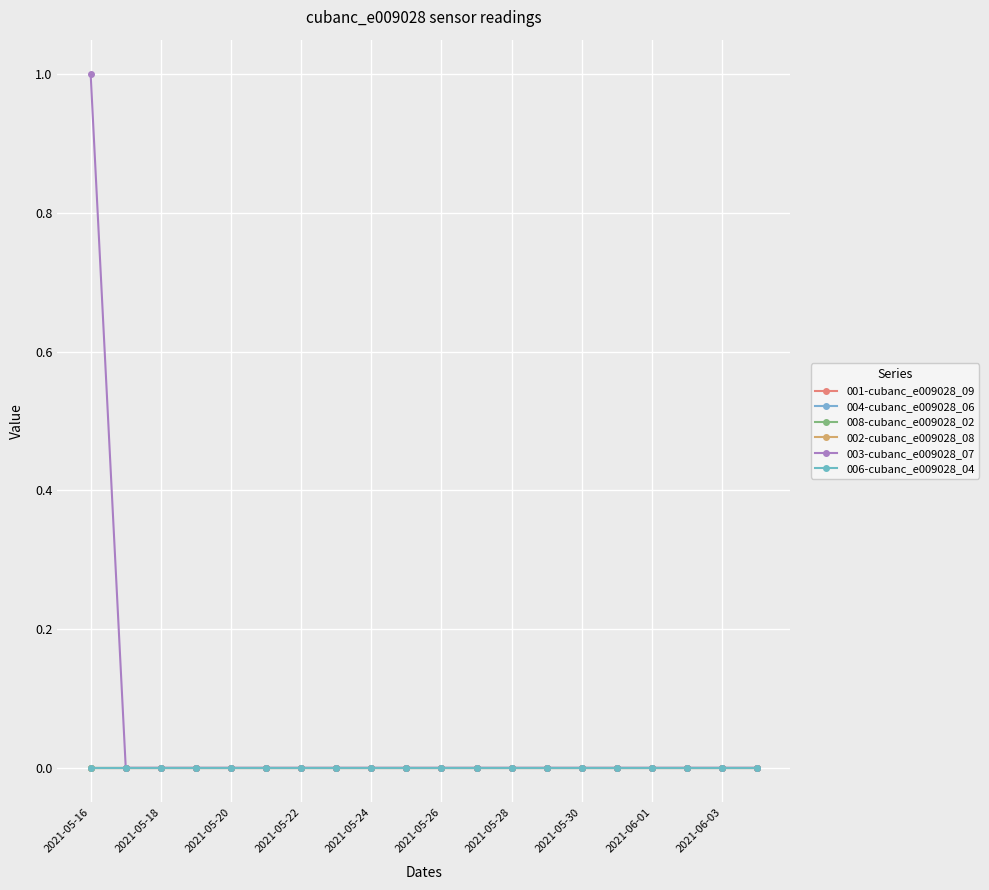

Is this an area chart (filled region under the line)?

No